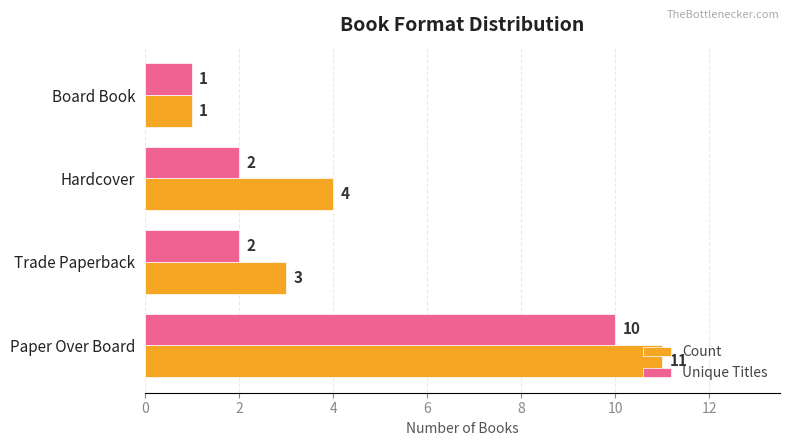

How many distinct data groups are displayed?

2